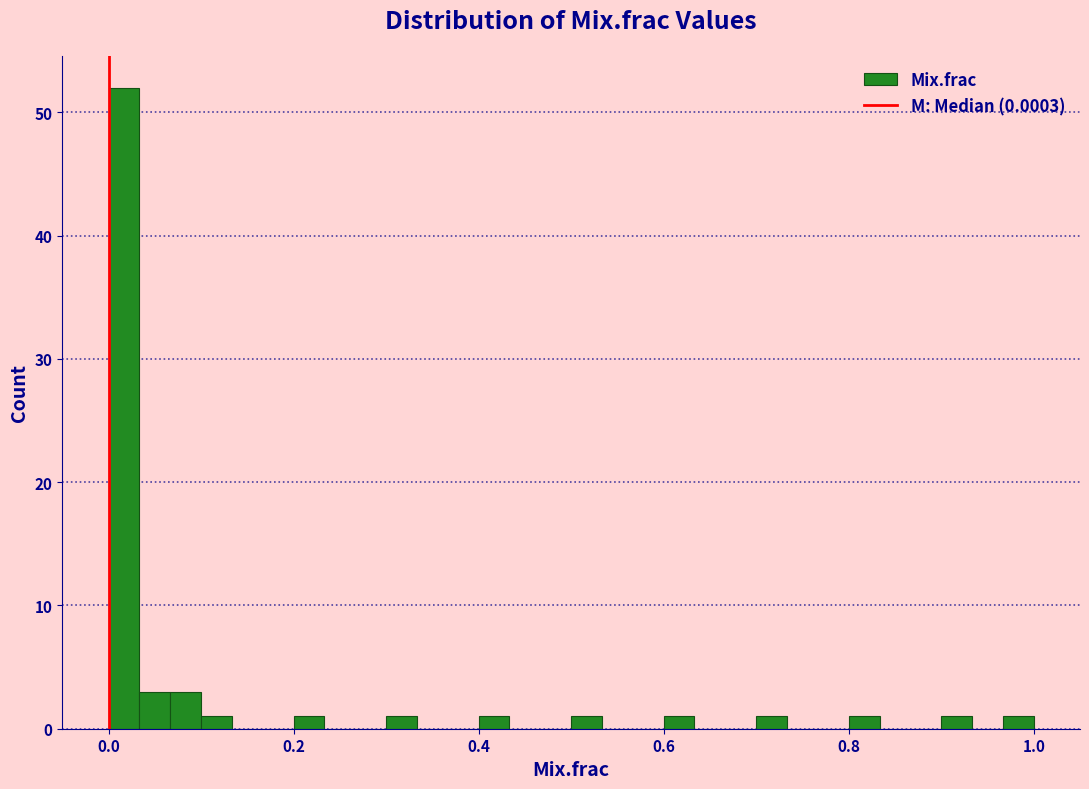

Read against the x-axis, roughly where is the centre of the tallest bar?

0.02